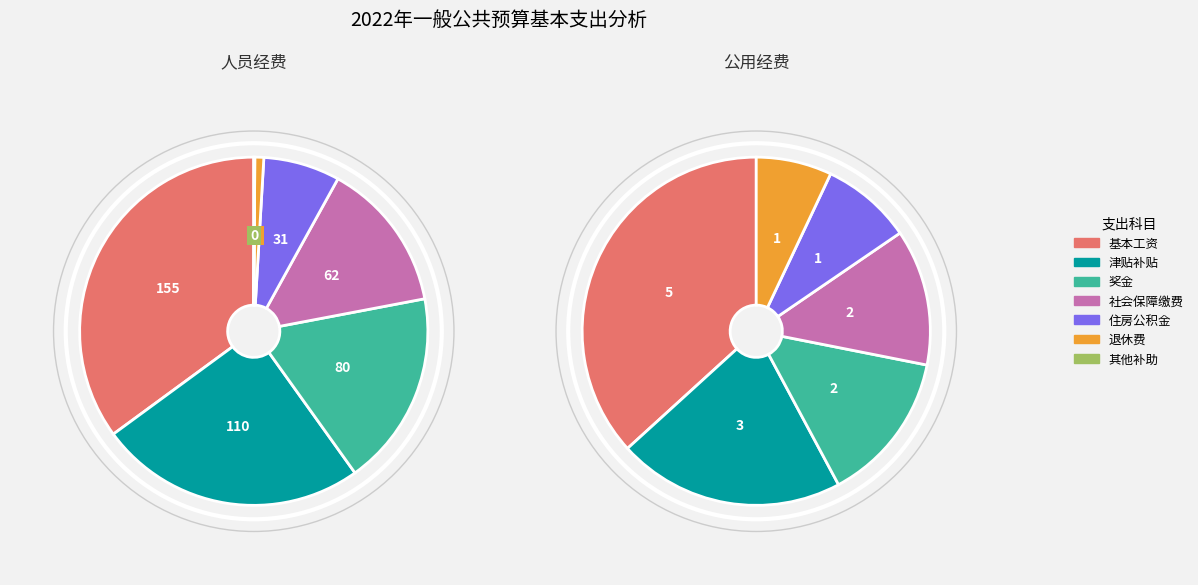

To the nearest percent, what is the average slice percentage?

8%